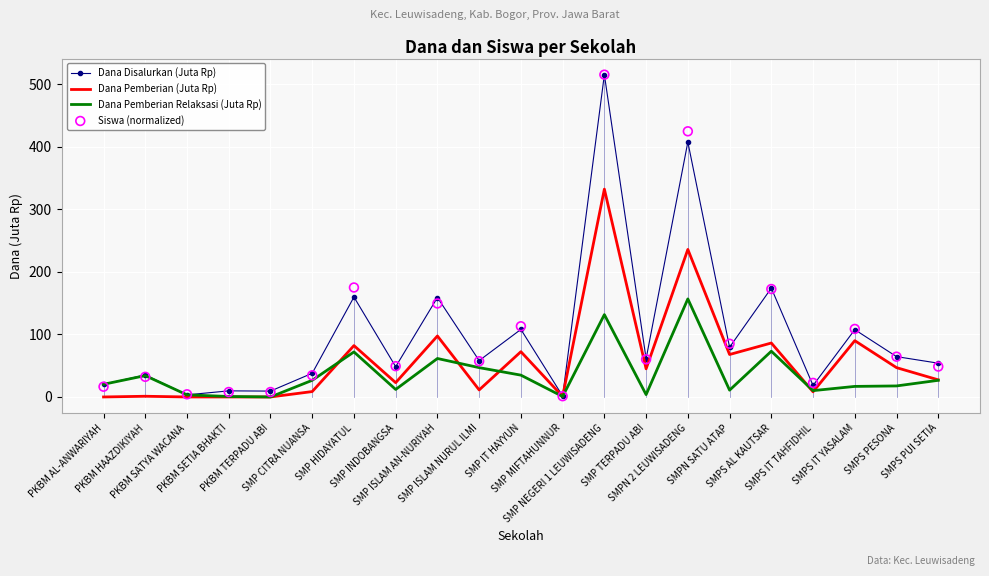

Which series reaches the minimum Y coordinate?

Dana Pemberian (Juta Rp)